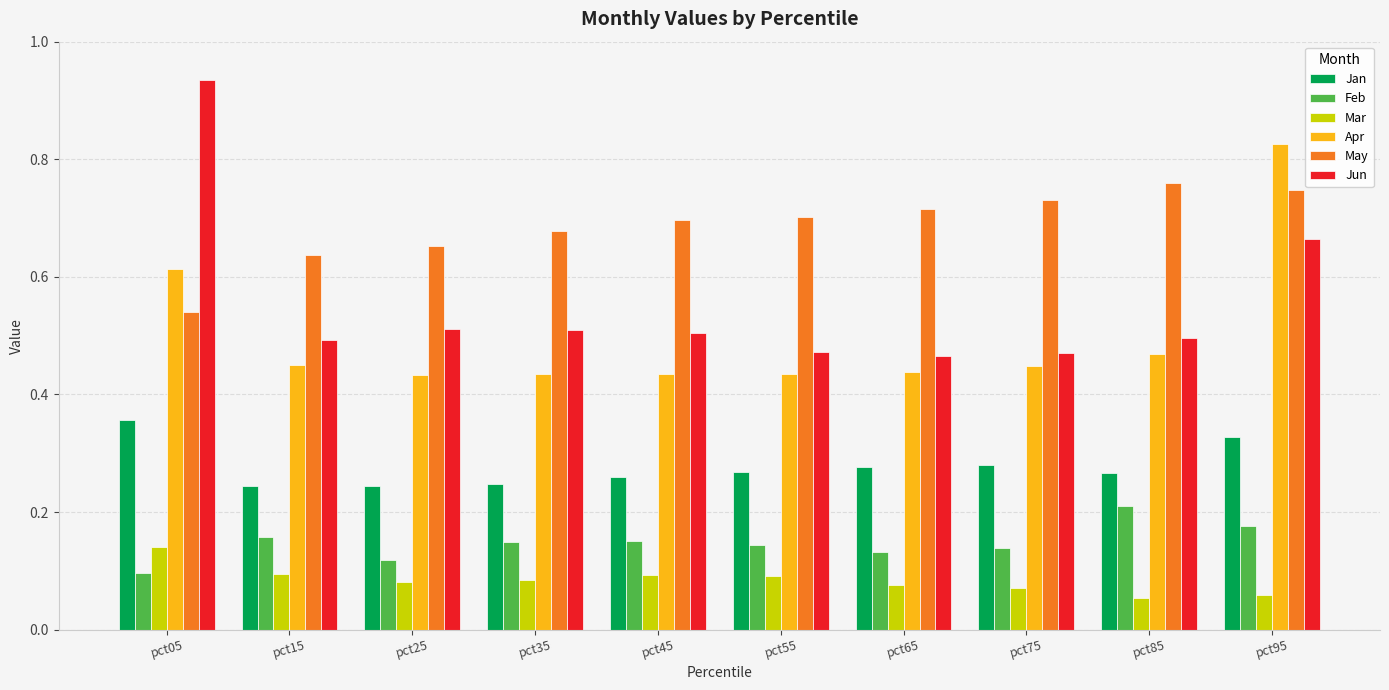

Count the May values in the range 0 to 1.

10